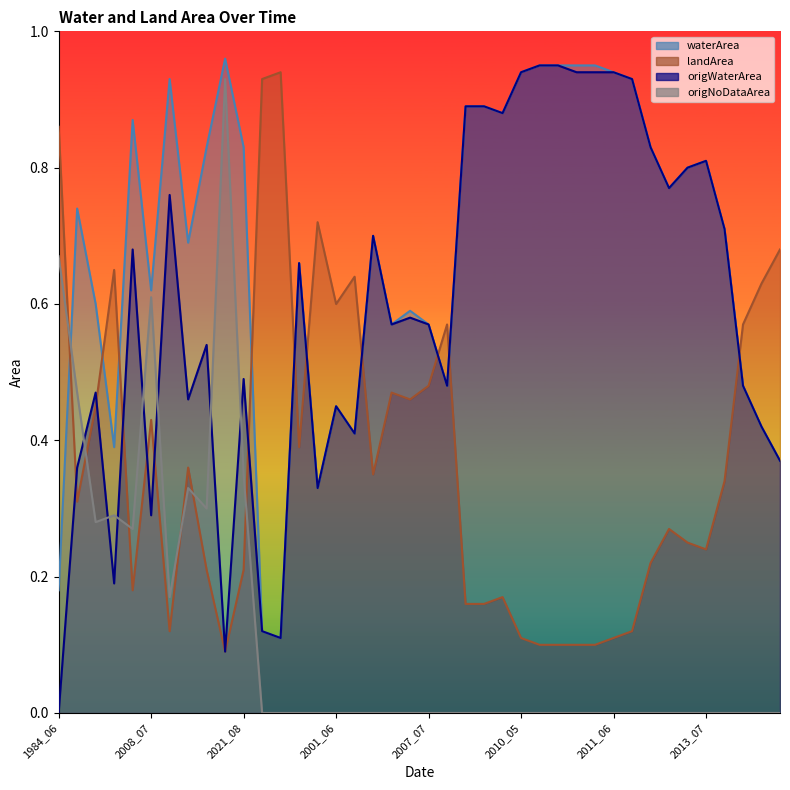

Which category has the highest value in the origNoDataArea series?

2019_04